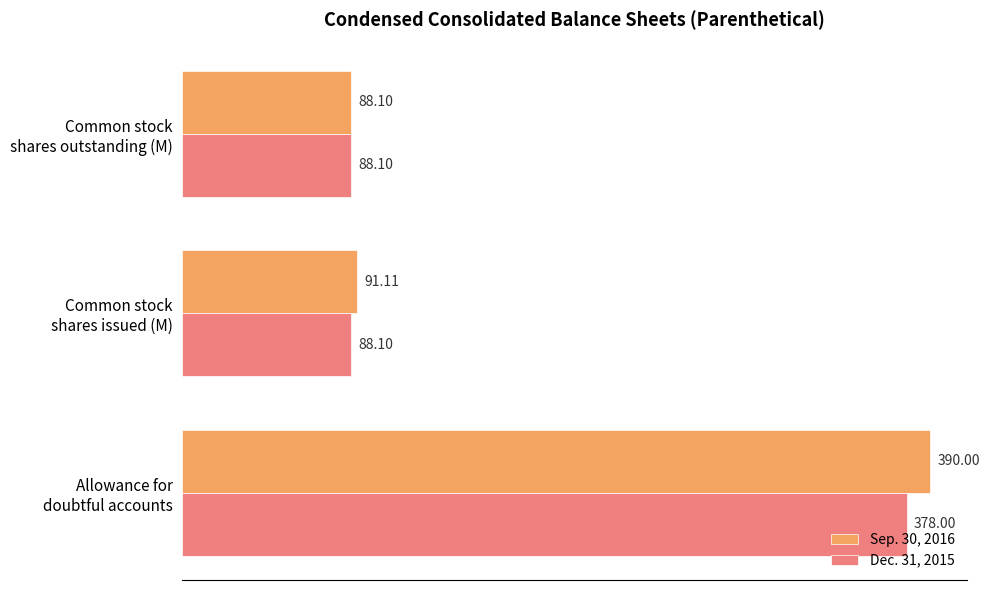

Rank the series by their maximum value, from highest to lowest.

Sep. 30, 2016, Dec. 31, 2015